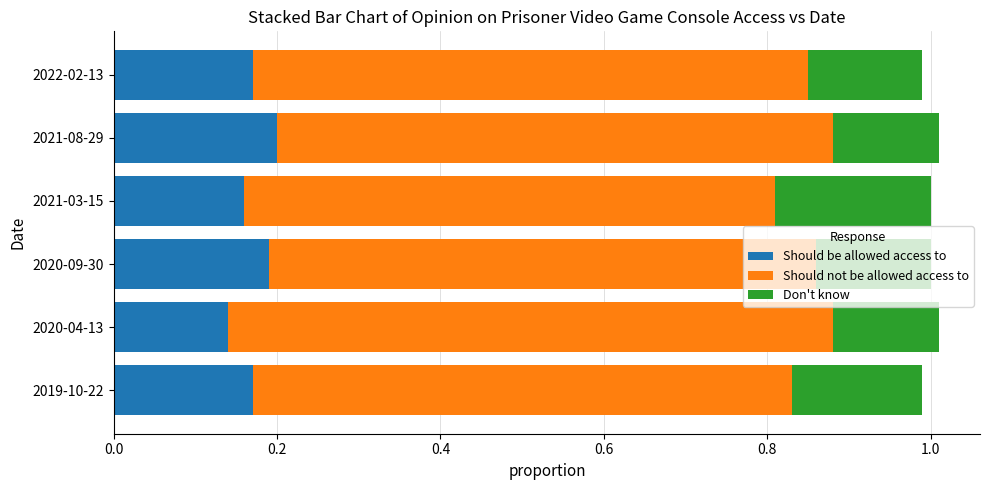

What is the sum of all Should be allowed access to values?

1.0